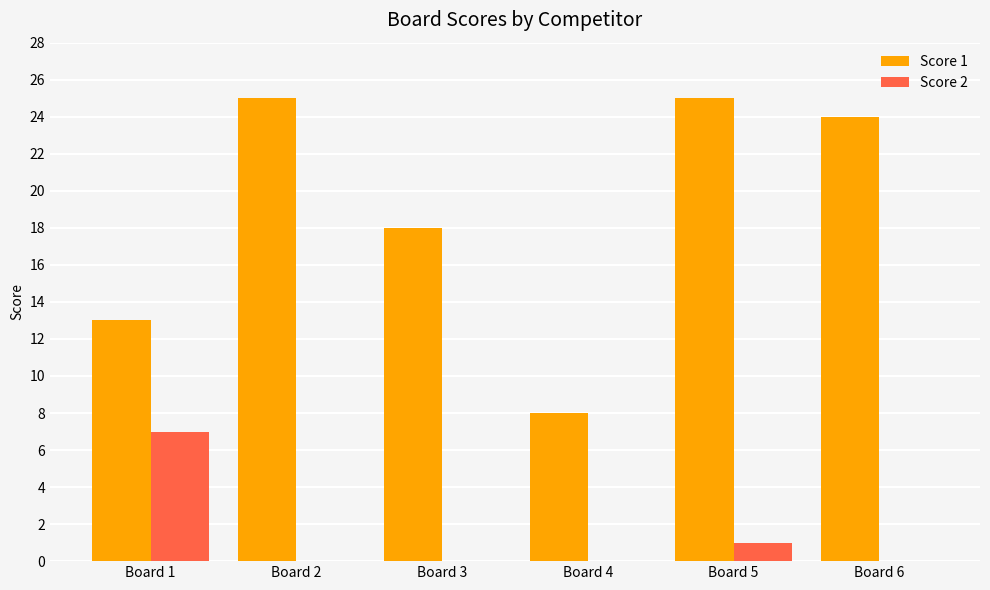

Between Board 1 and Board 6, which series saw the biggest shift?

Score 1